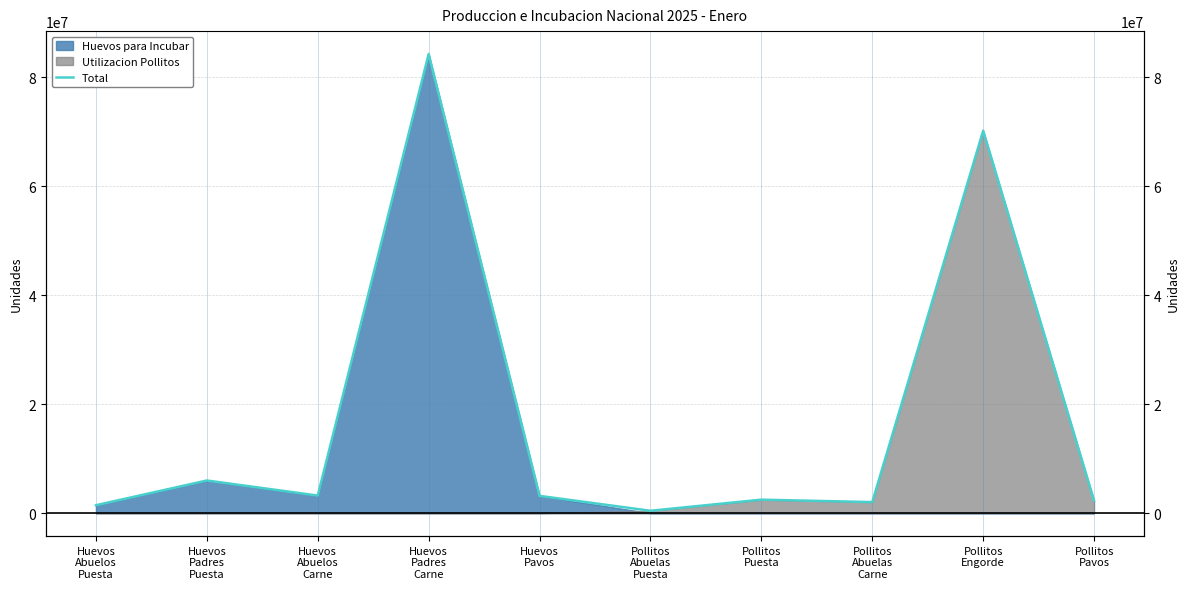

True or false: the data has more than 1 interior local peaks.

True